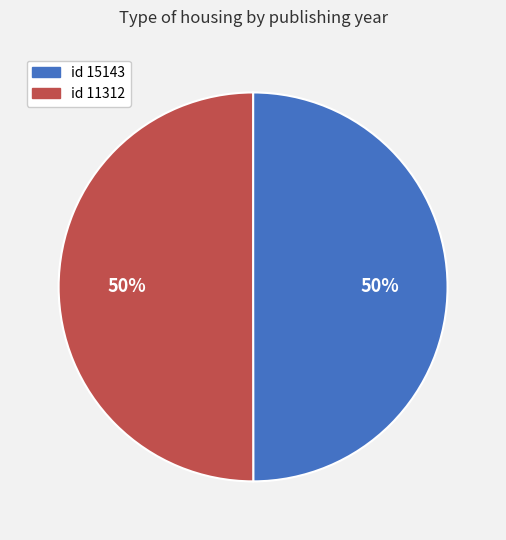

Is it true that id 15143 is 56% of the pie?

False